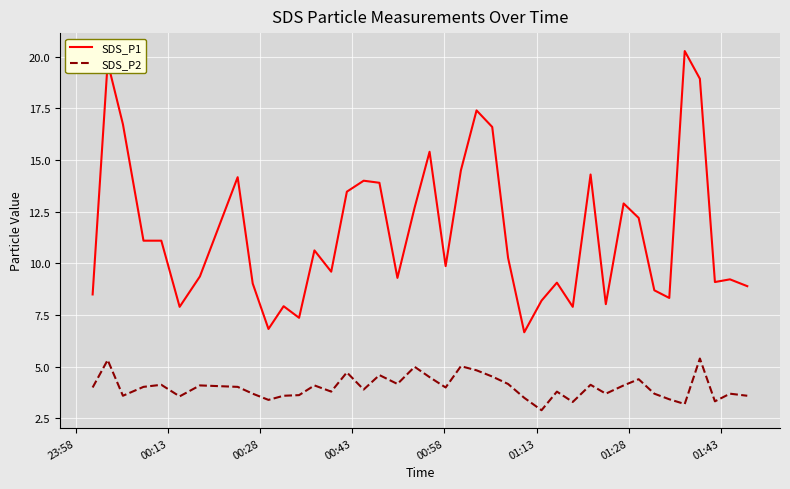

What is the average value of the SDS_P1 series?

11.5